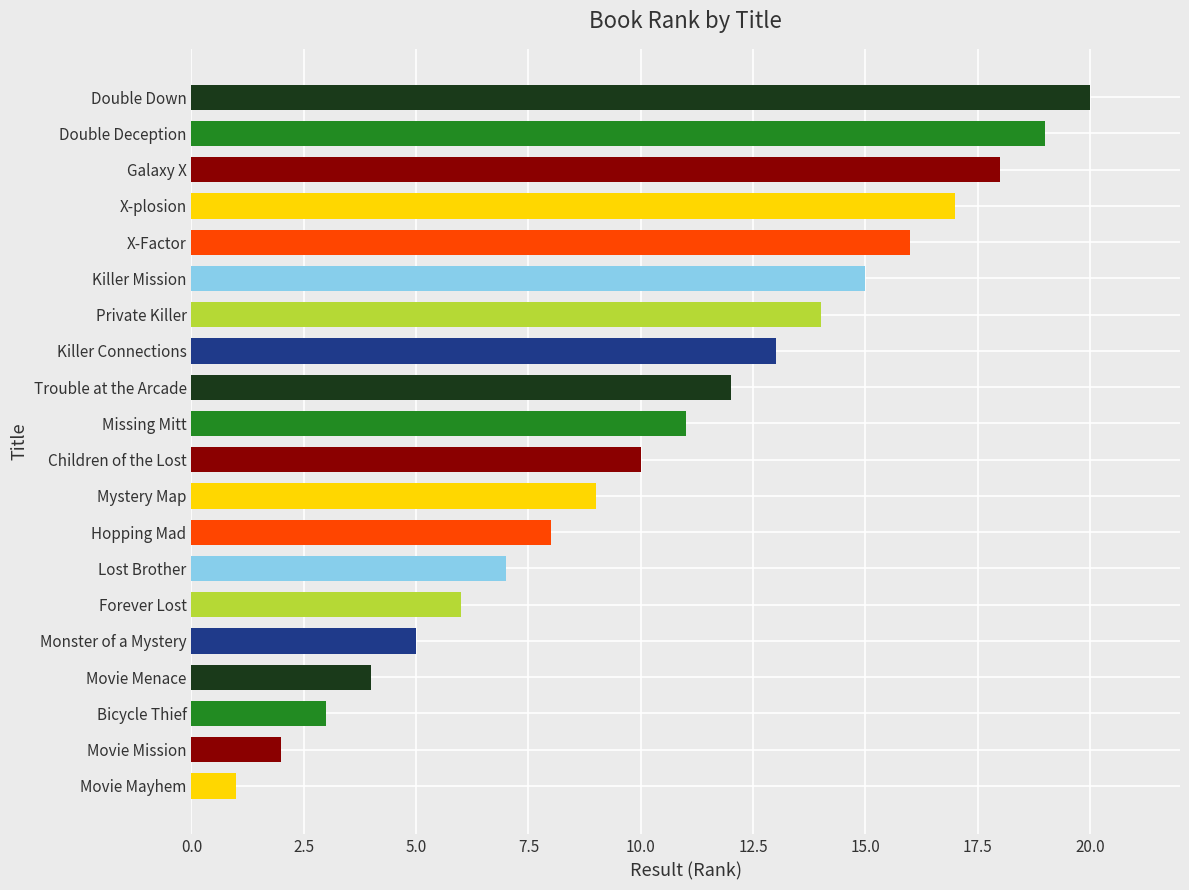

What is the difference between the maximum and minimum values?

19